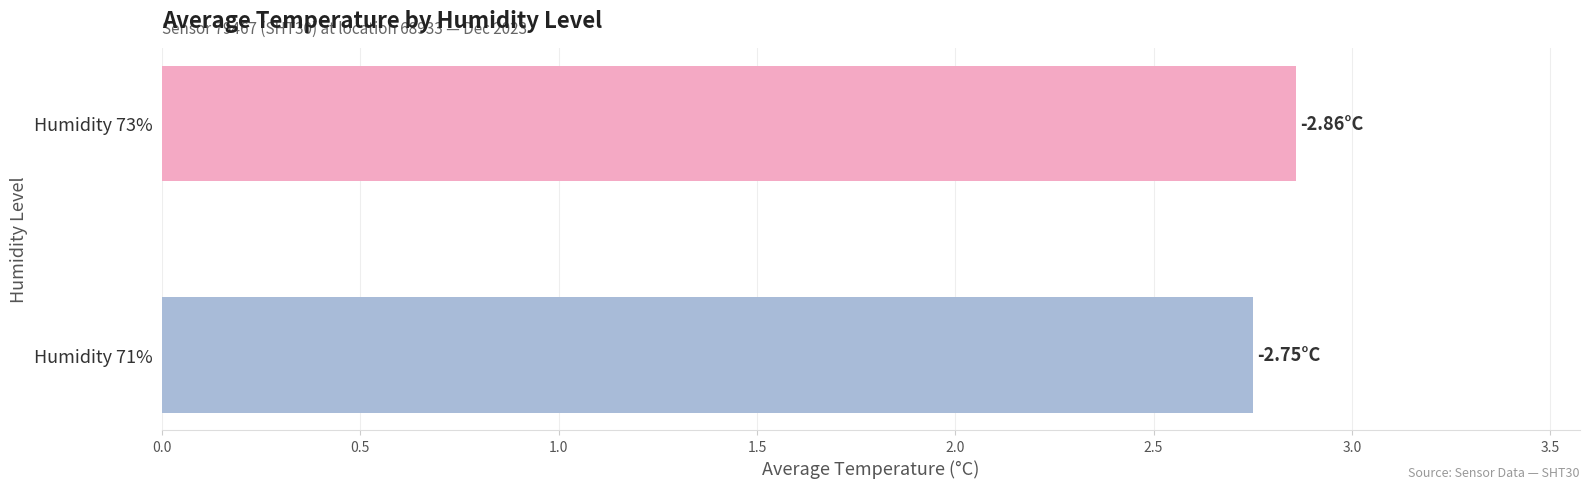

List the labels in order of value, largest first.

Humidity 73%, Humidity 71%